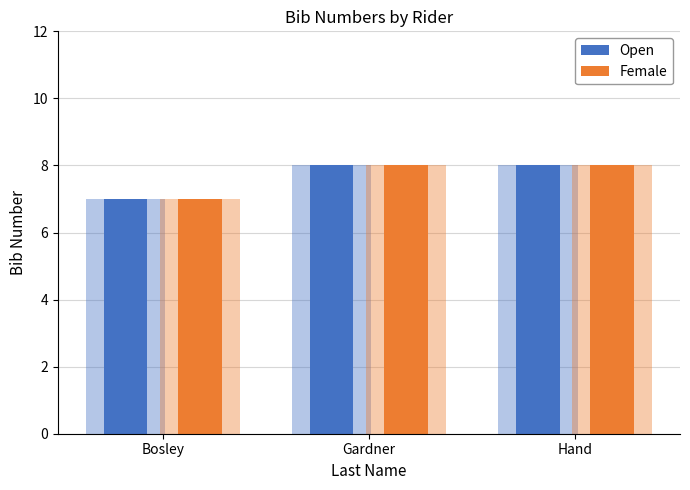

True or false: Female has a value of 5 at Gardner.

False